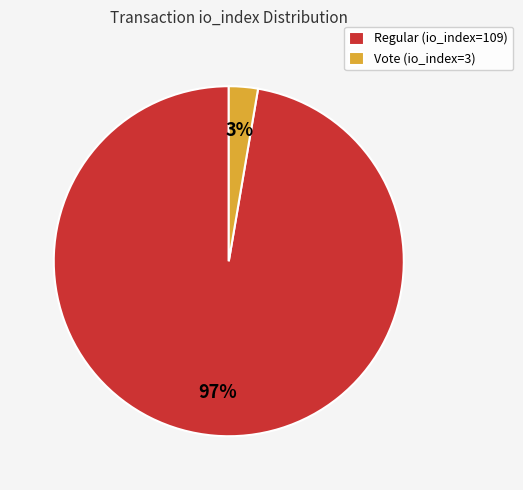

What percentage is the Regular (io_index=109) slice, to the nearest percent?

97%